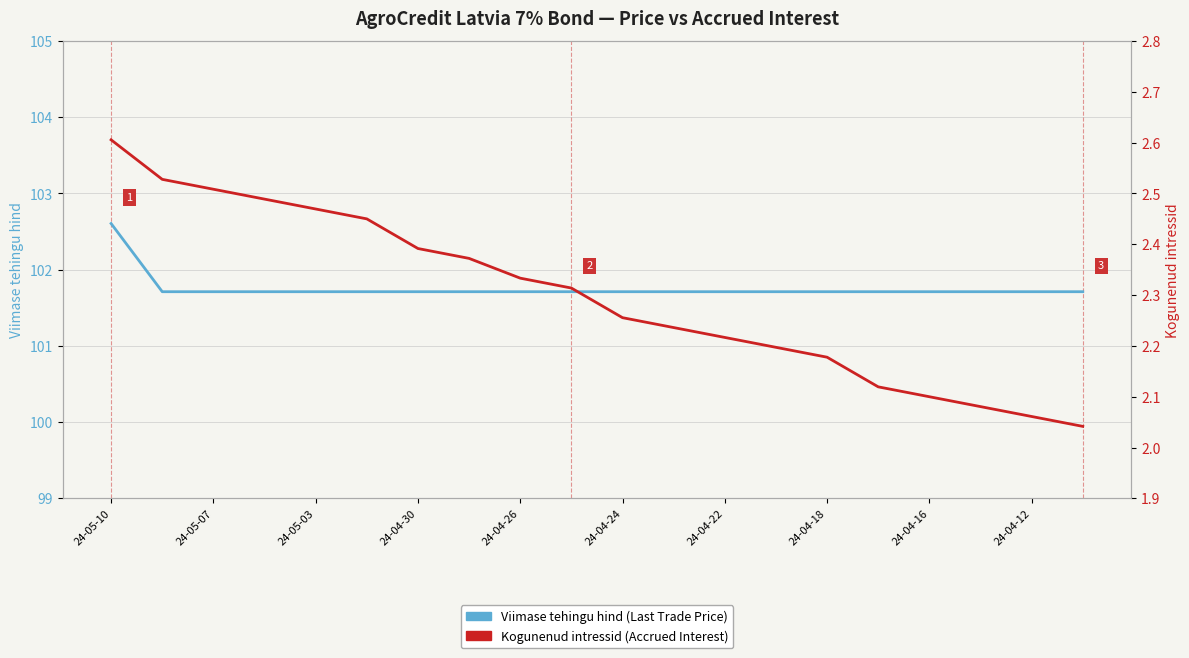

True or false: Viimase tehingu hind and Kogunenud intressid cross at least once.

False